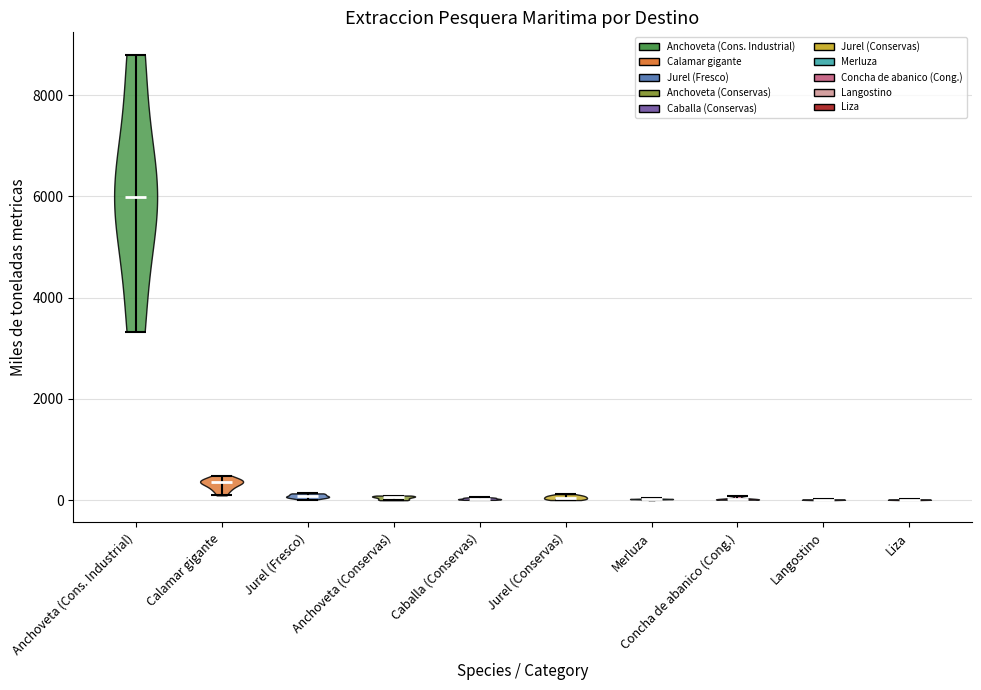

Reading left to right, read every violin against the y-axis: where its median line is, and the lowest and highest points it reaches. The values are not printed on the chart, so give them approximately, as read against the axis.

Anchoveta (Cons. Industrial): median line 6000, lowest point 3400, highest point 8800
Calamar gigante: median line 400, lowest point 0, highest point 400
Jurel (Fresco): median line 0, lowest point 0, highest point 200
Anchoveta (Conservas): median line 0, lowest point 0, highest point 0
Caballa (Conservas): median line 0, lowest point 0, highest point 0
Jurel (Conservas): median line 0, lowest point 0, highest point 200
Merluza: median line 0, lowest point 0, highest point 0
Concha de abanico (Cong.): median line 0, lowest point 0, highest point 0
Langostino: median line 0, lowest point 0, highest point 0
Liza: median line 0, lowest point 0, highest point 0